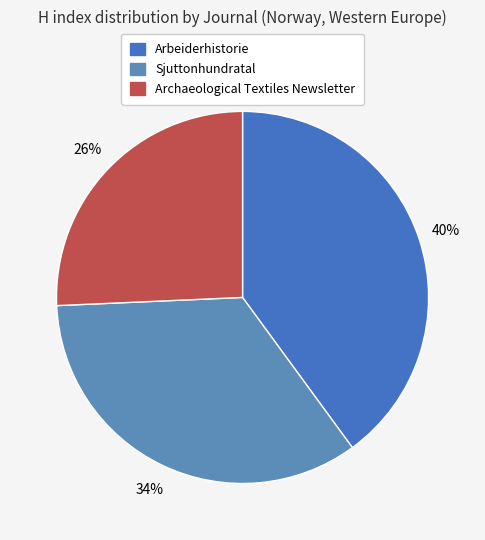

Do Sjuttonhundratal and Archaeological Textiles Newsletter together represent more than half of the pie?

Yes